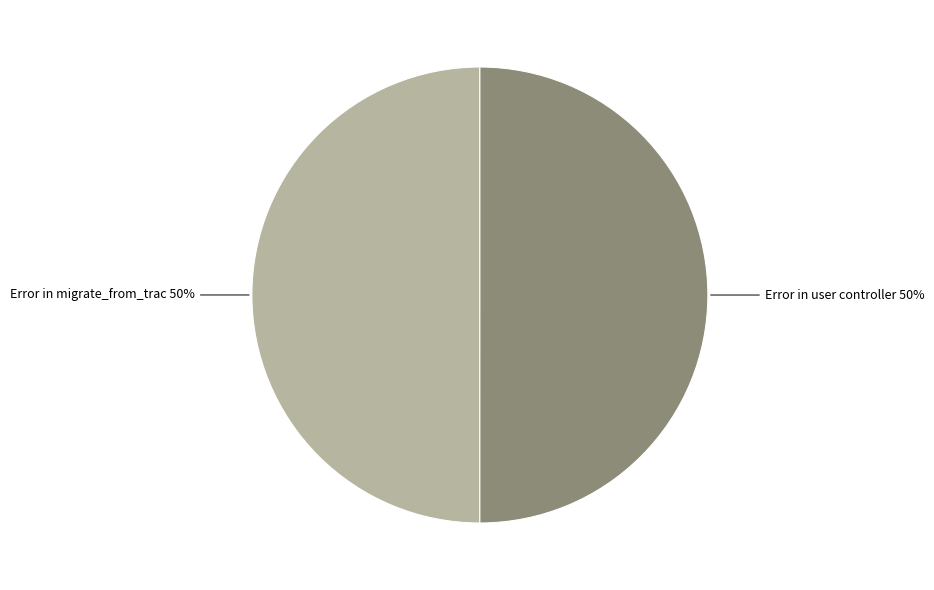

Do Error in migrate_from_trac 50% and Error in user controller 50% together represent more than half of the pie?

Yes